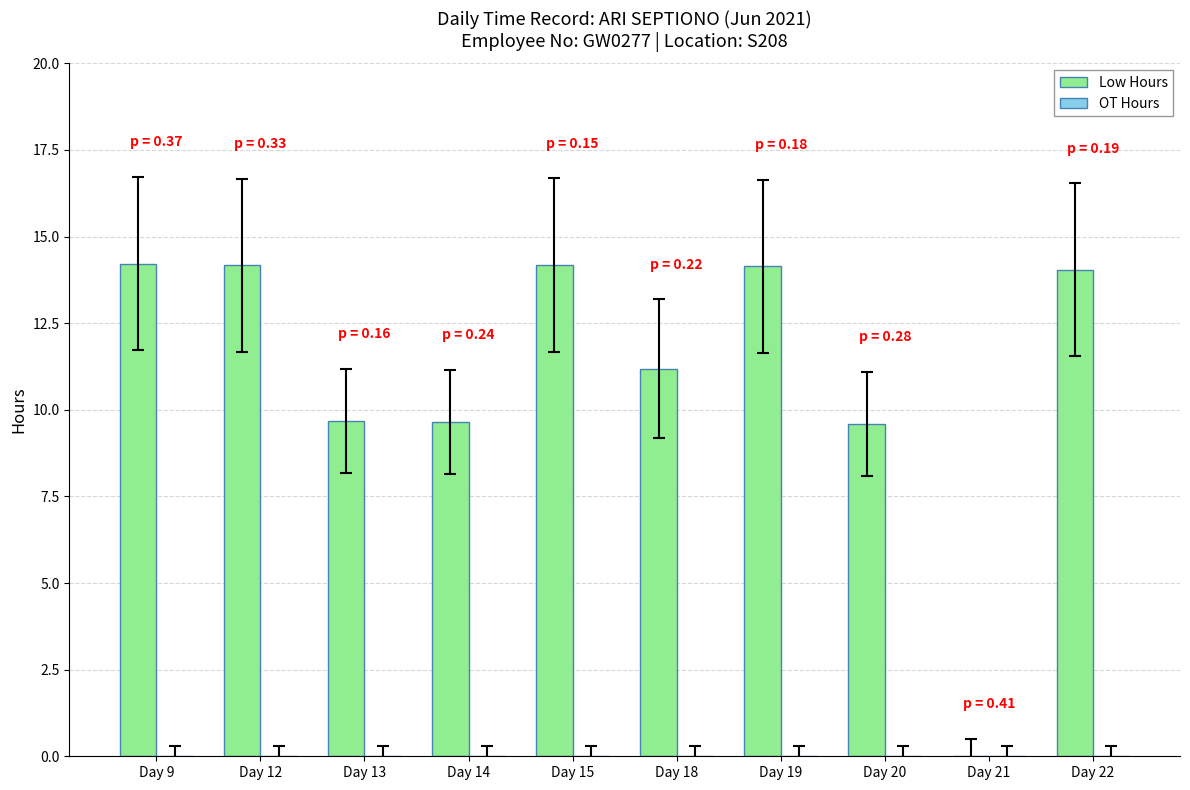

What is the greatest value displayed?

14.2